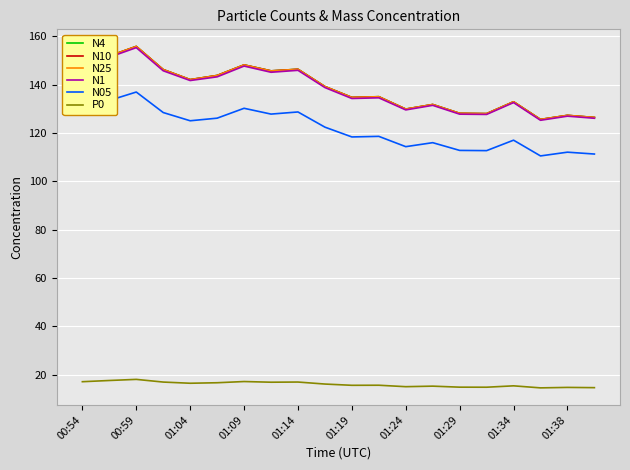

True or false: N25 and N05 cross at least once.

False